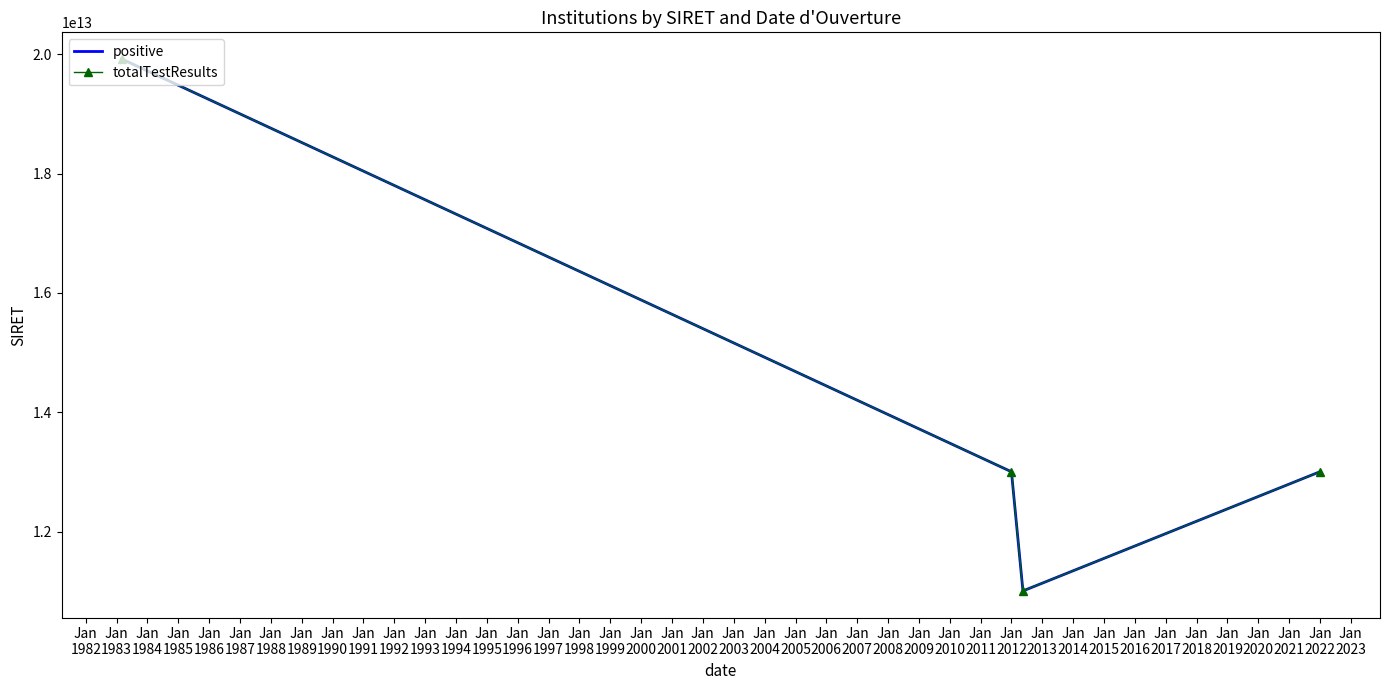

How many data points in totalTestResults are above 13002995200012?

1